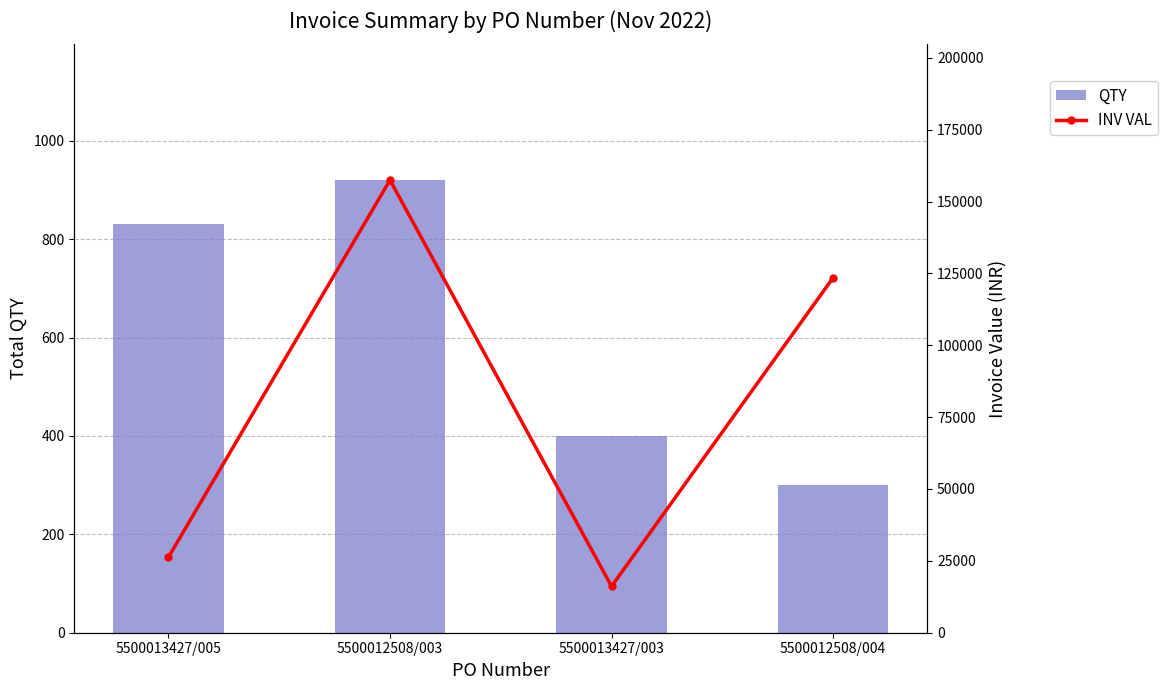

What value does the QTY series have at 5500013427/005?

830